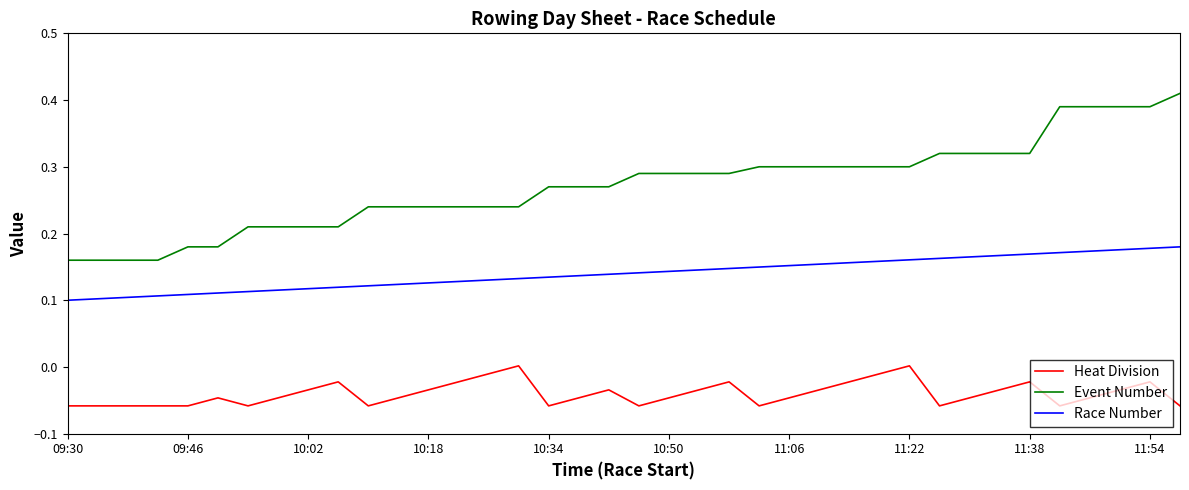

List the series in order of their overall mean, lowest first.

Heat Division, Race Number, Event Number